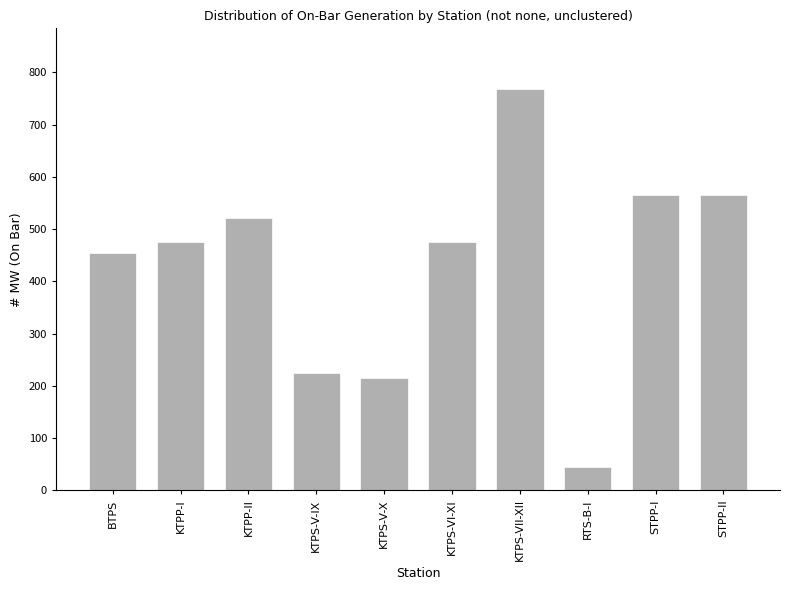

At which category does the chart reach its peak across all series?

KTPS-VII-XII